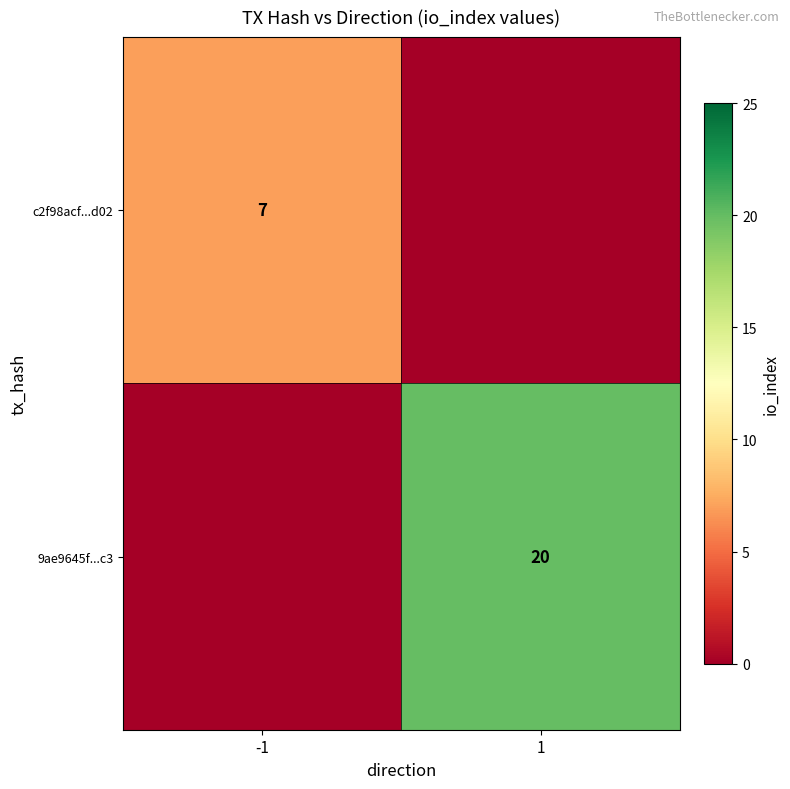

Is the value of c2f98acf...d02 at -1 greater than the value of 9ae9645f...c3 at 1?

No